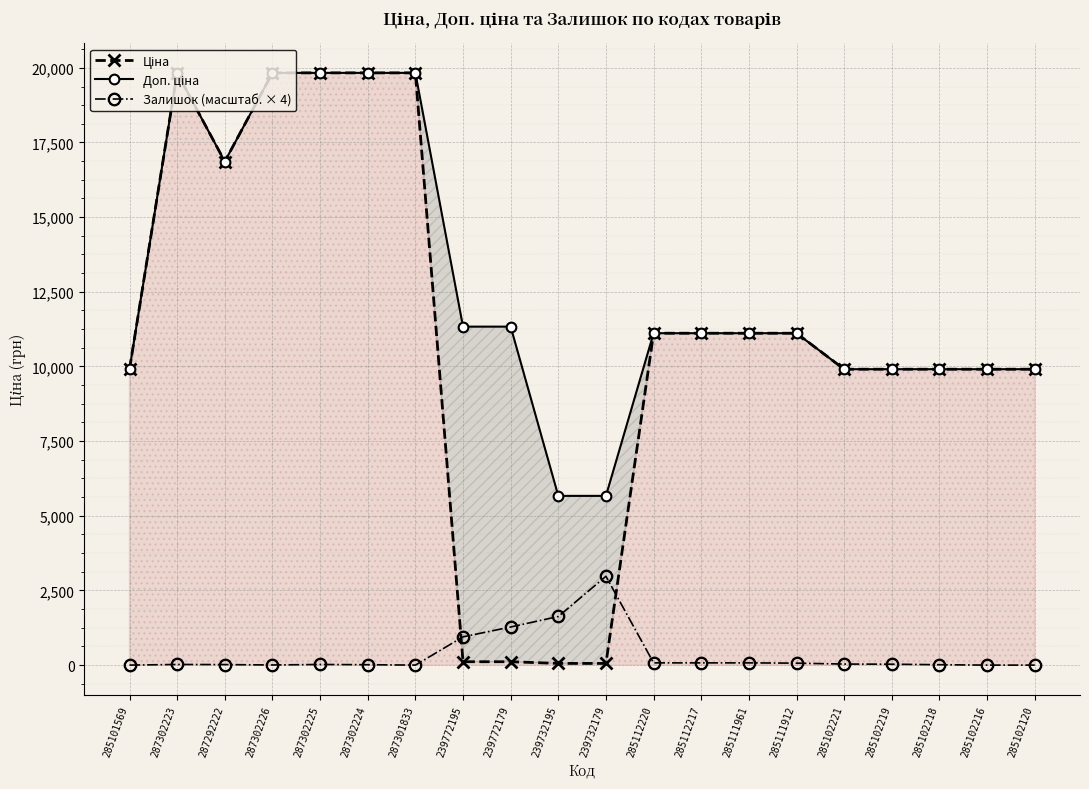

True or false: Ціна and Доп. ціна cross at least once.

False